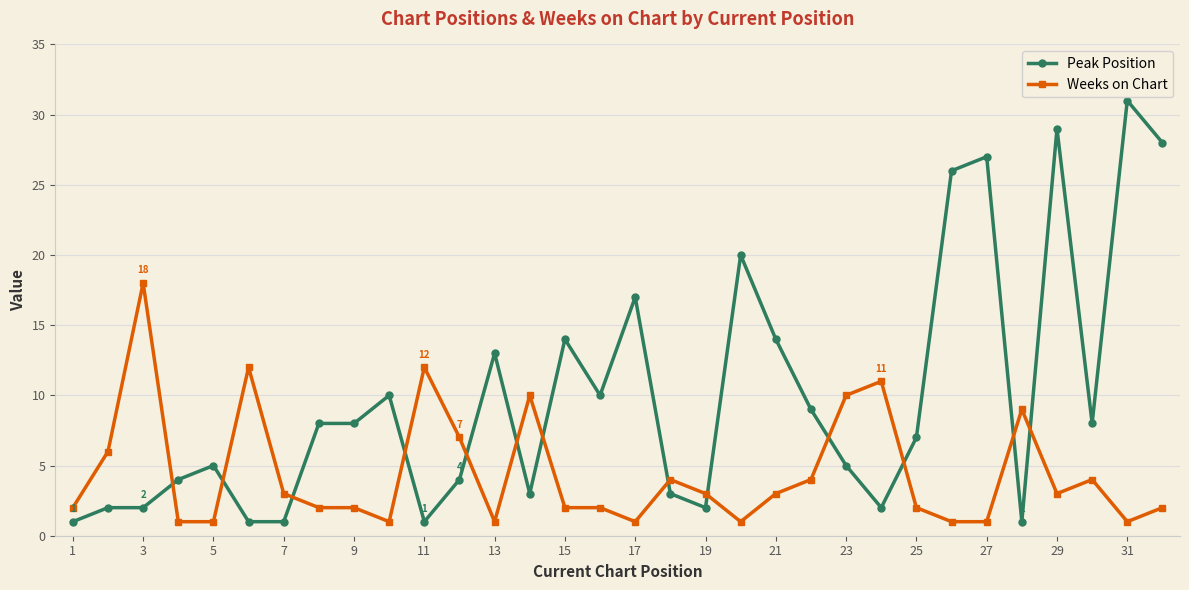

Does the chart display data point markers on the line(s)?

Yes